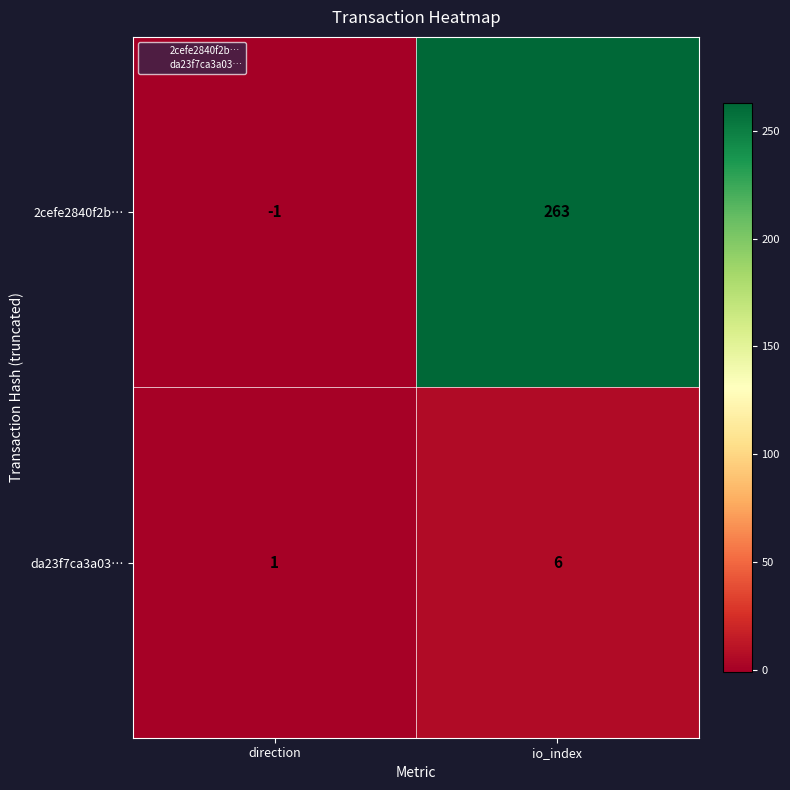

What is the sum of the da23f7ca3a03… values at io_index and direction?

7